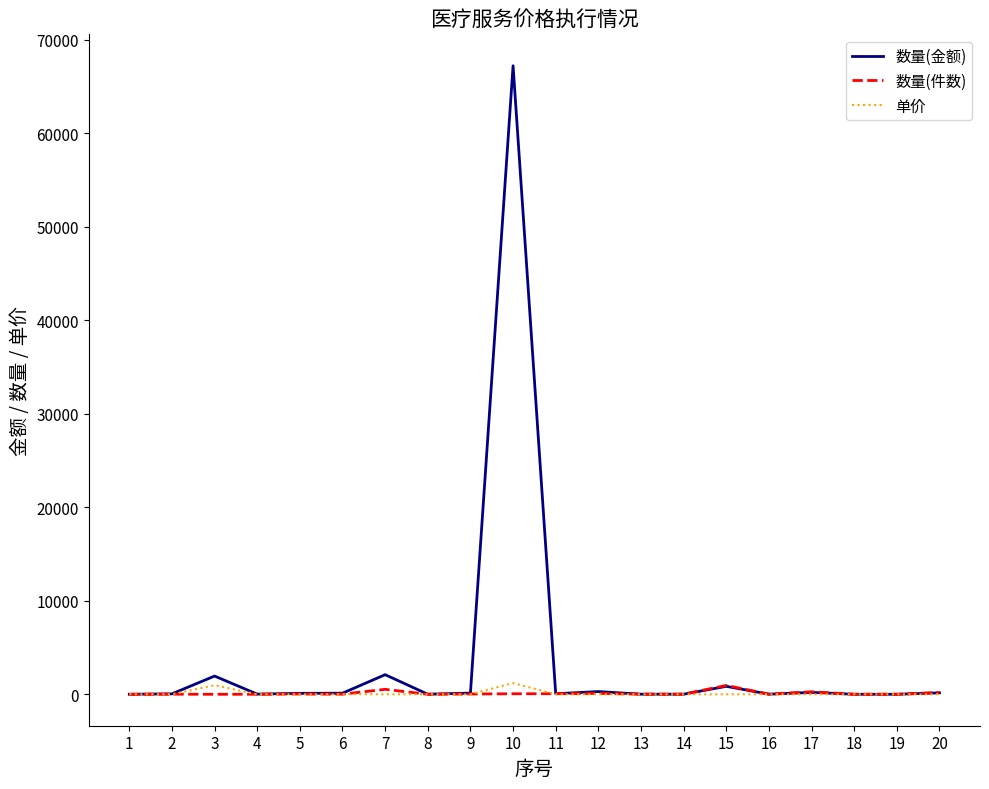

Which series has the widest spread of values?

数量(金额)